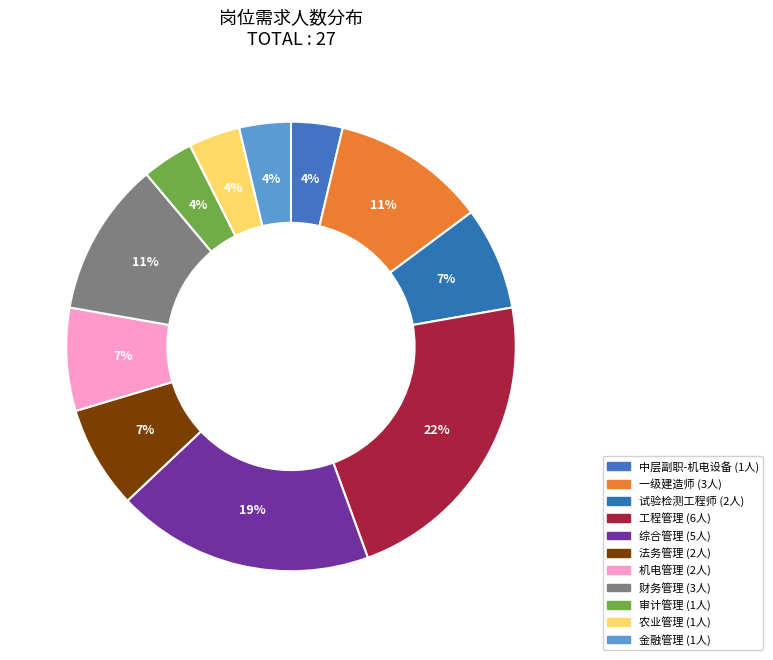

To the nearest percent, what percentage of the pie is 财务管理?

11%